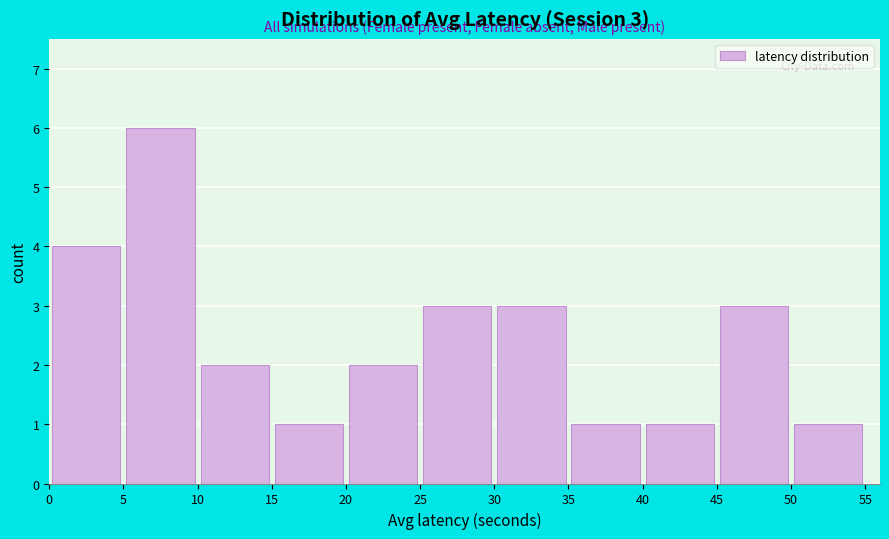

Over which range of the x-axis is the bar tallest?

5 to 10